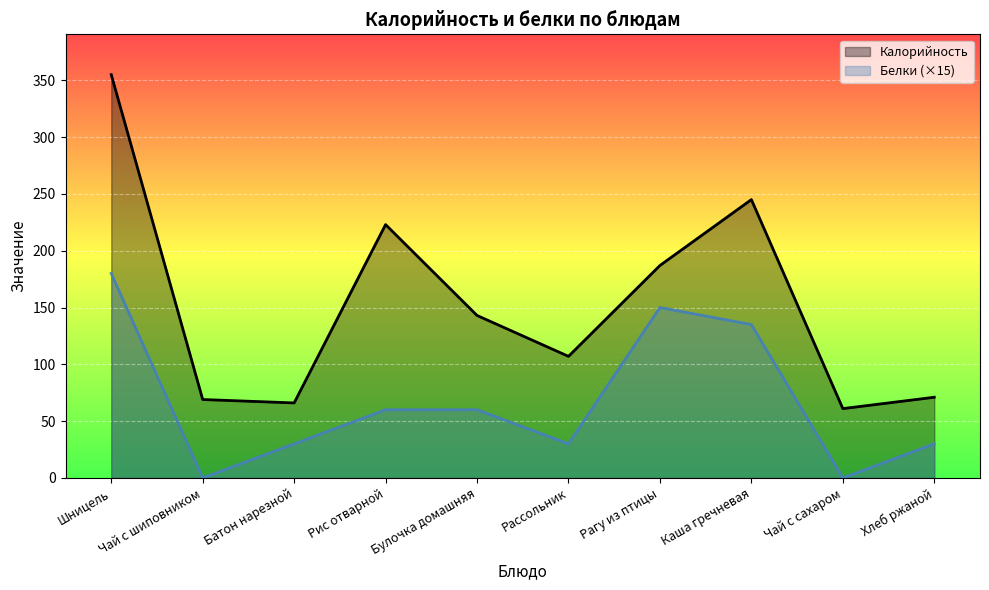

Reading left to right, list all the values displayed in this chart.

Калорийность: 355	69	66	223	143	107	187	245	61	71
Белки: 180	0	30	60	60	30	150	135	0	30